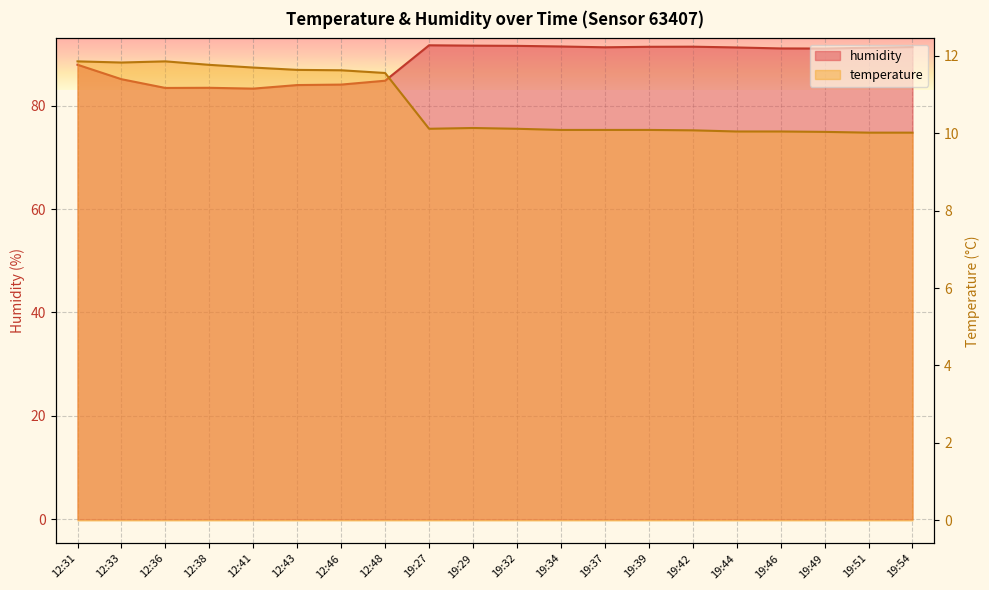

The value of humidity at 19:39 is 91.4. True or false?

True